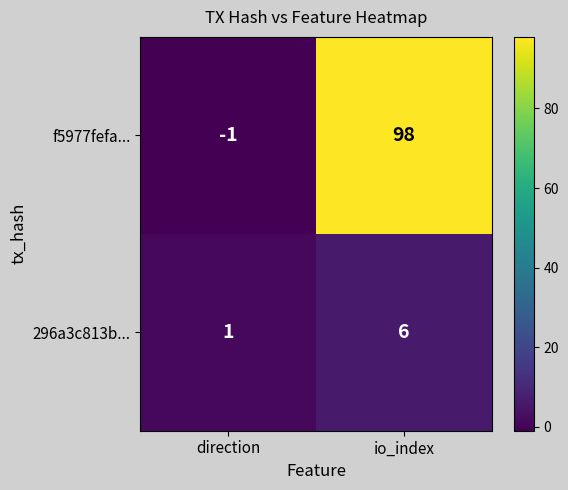

Which series has the largest range (max minus min)?

f5977fefa...